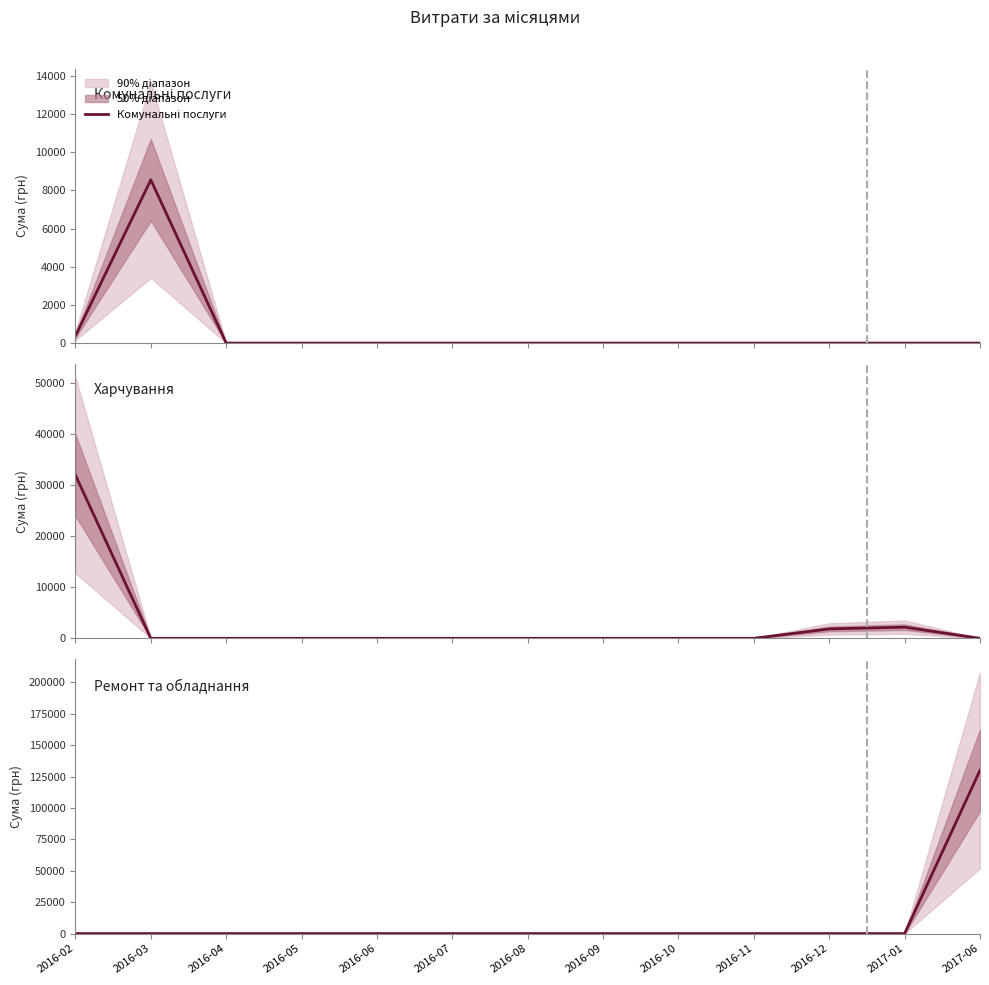

At how many categories does at least one series exceed 107313?

1